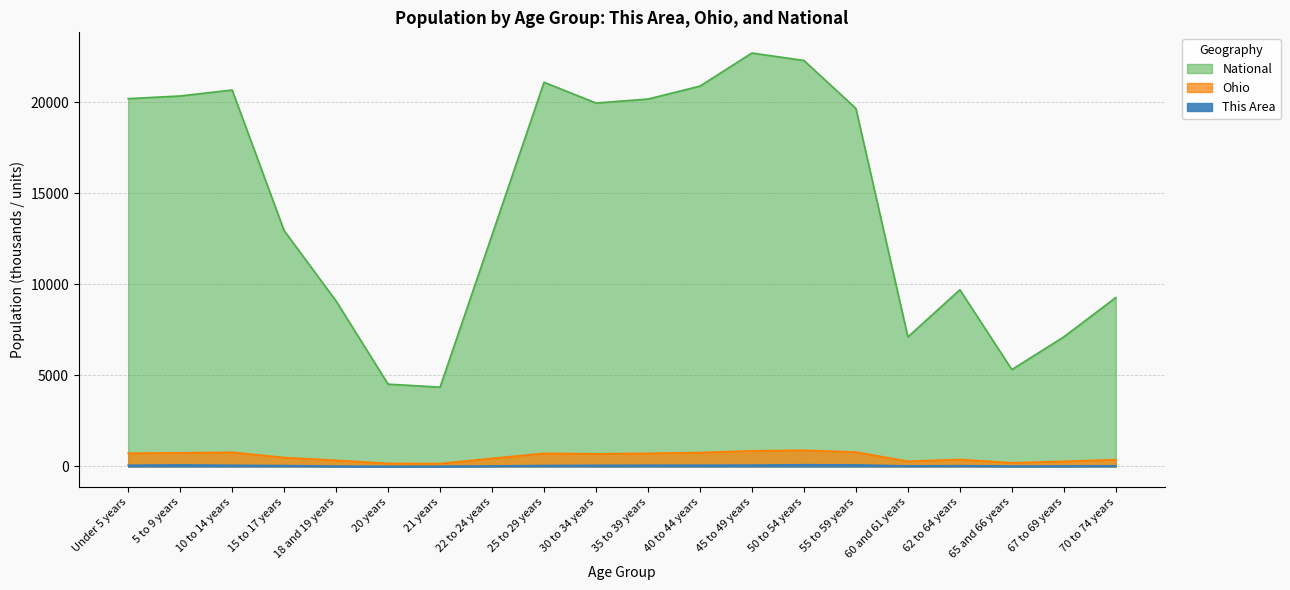

Which series changed the most between 50 to 54 years and 67 to 69 years?

National